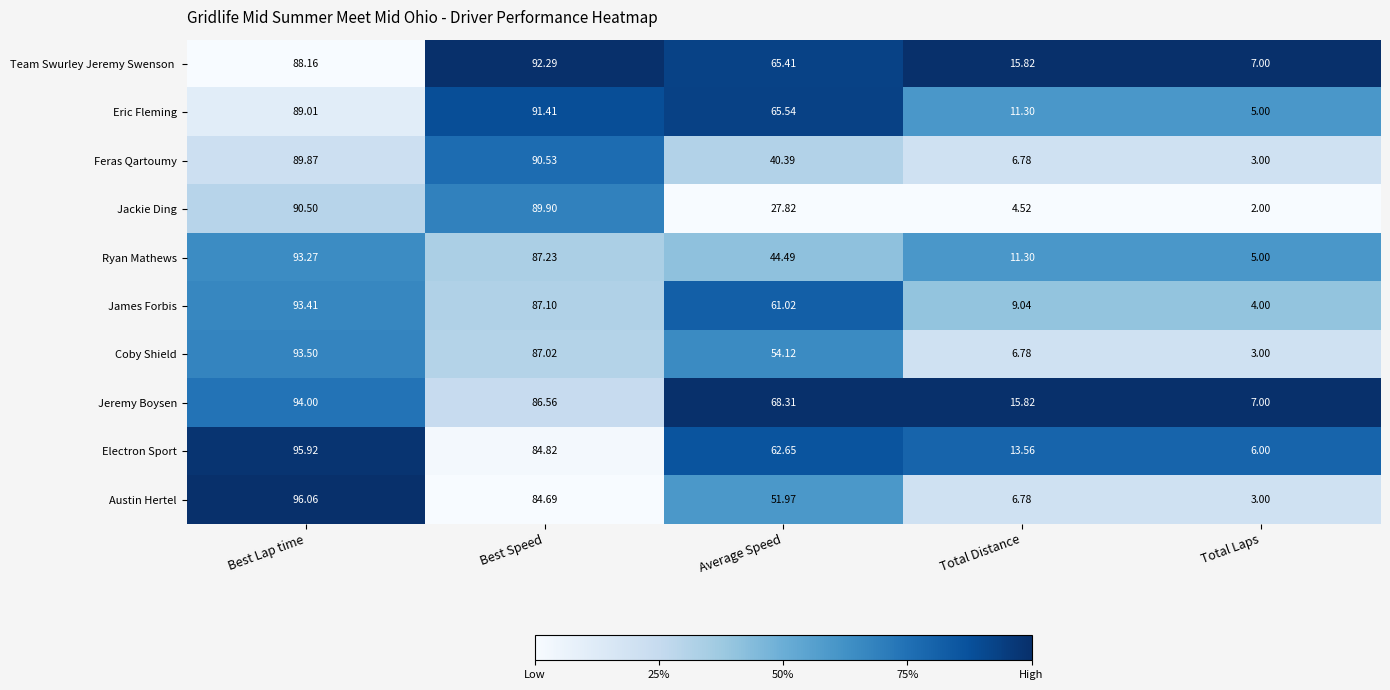

Between Average Speed and Total Laps, which series saw the biggest shift?

Jeremy Boysen